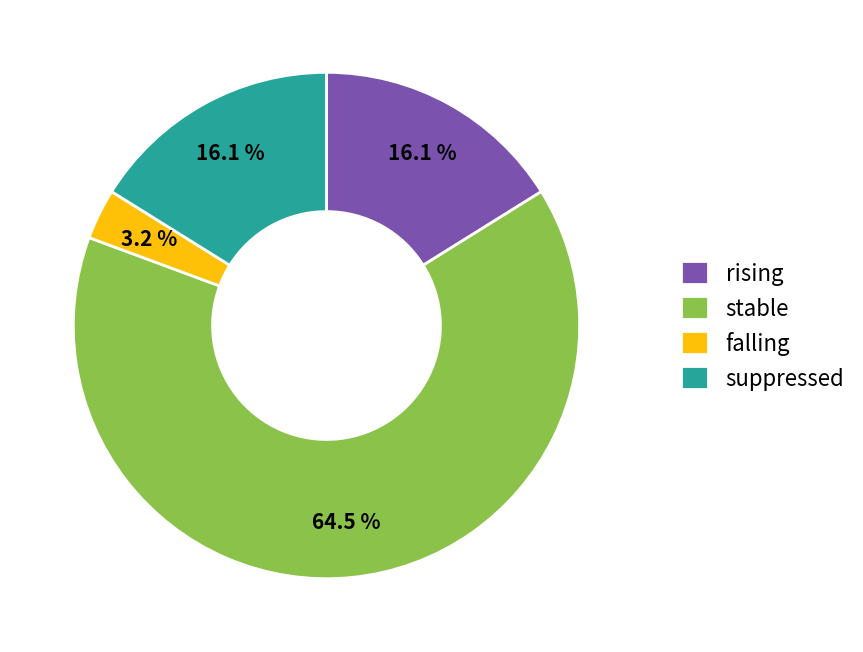

Which category has the biggest portion of the pie?

stable